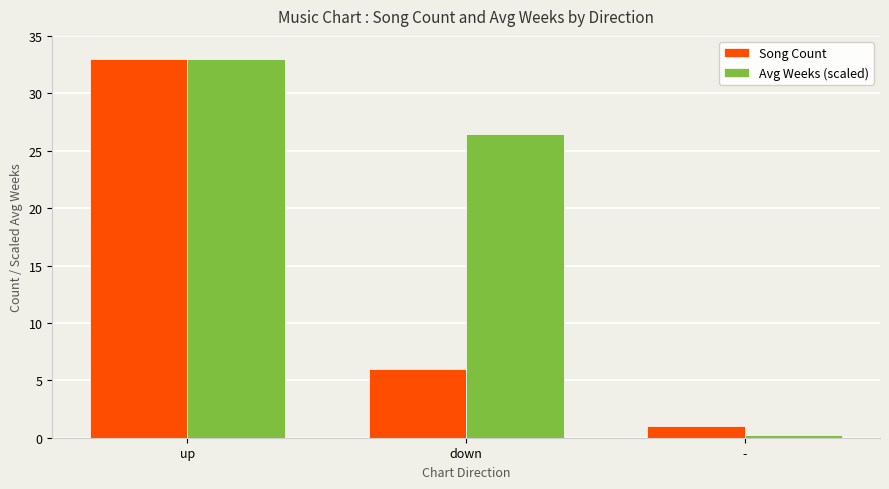

What is the difference between the Avg Weeks (scaled) values at up and -?

32.7